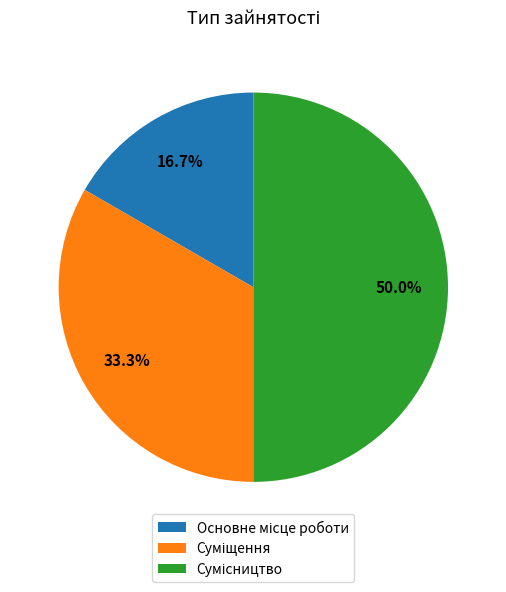

Count the number of slices in the pie.

3